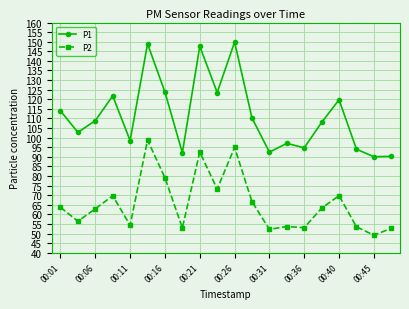

What is the sum of all P2 values?

1311.8